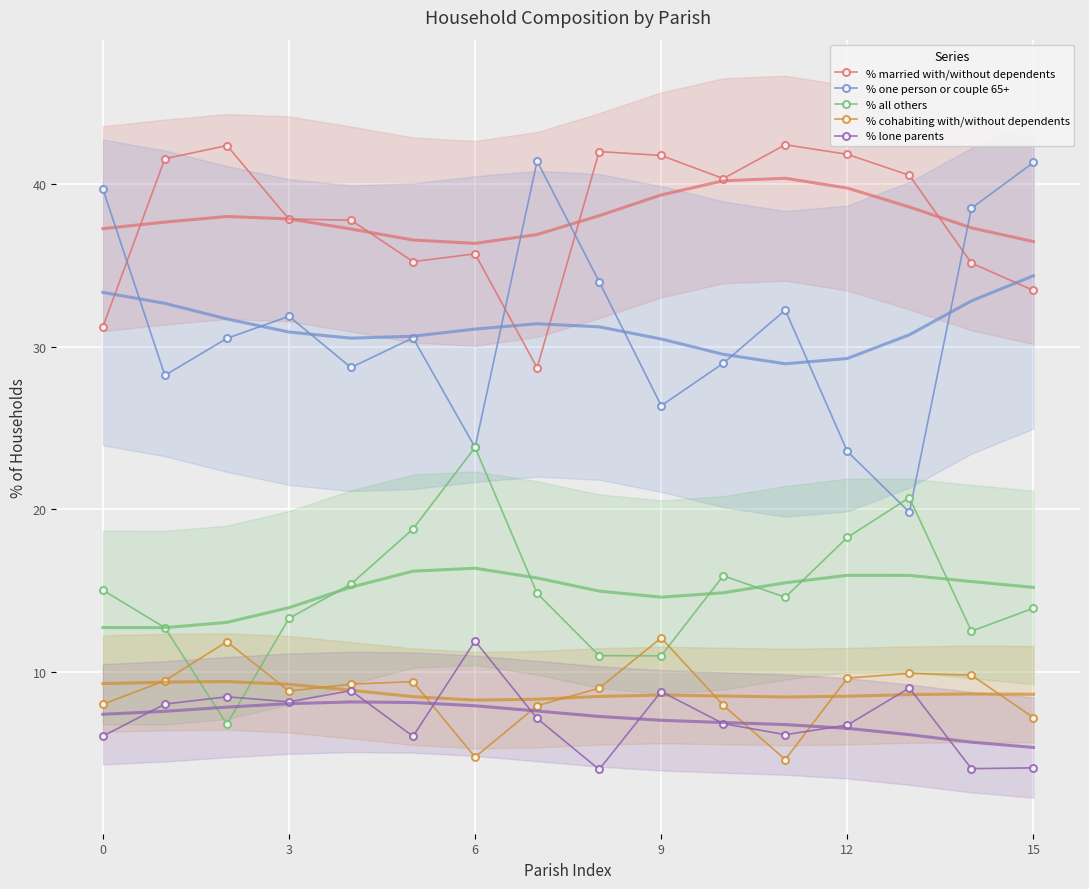

True or false: % lone parents and % one person or couple 65+ cross at least once.

False